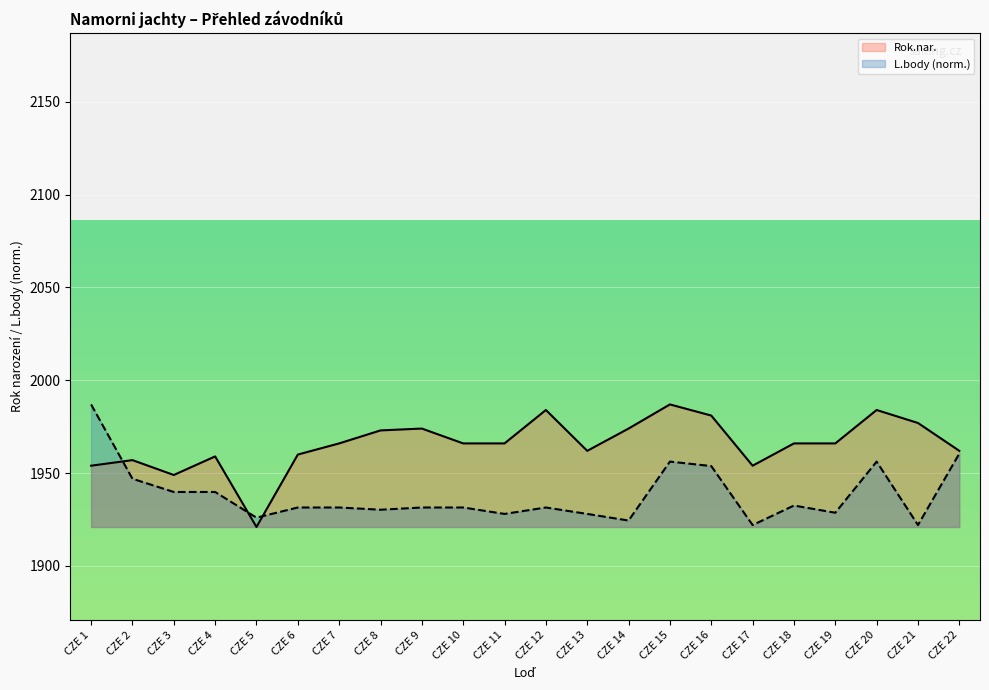

True or false: Rok.nar. has more than 1 points higher than both neighbors.

True